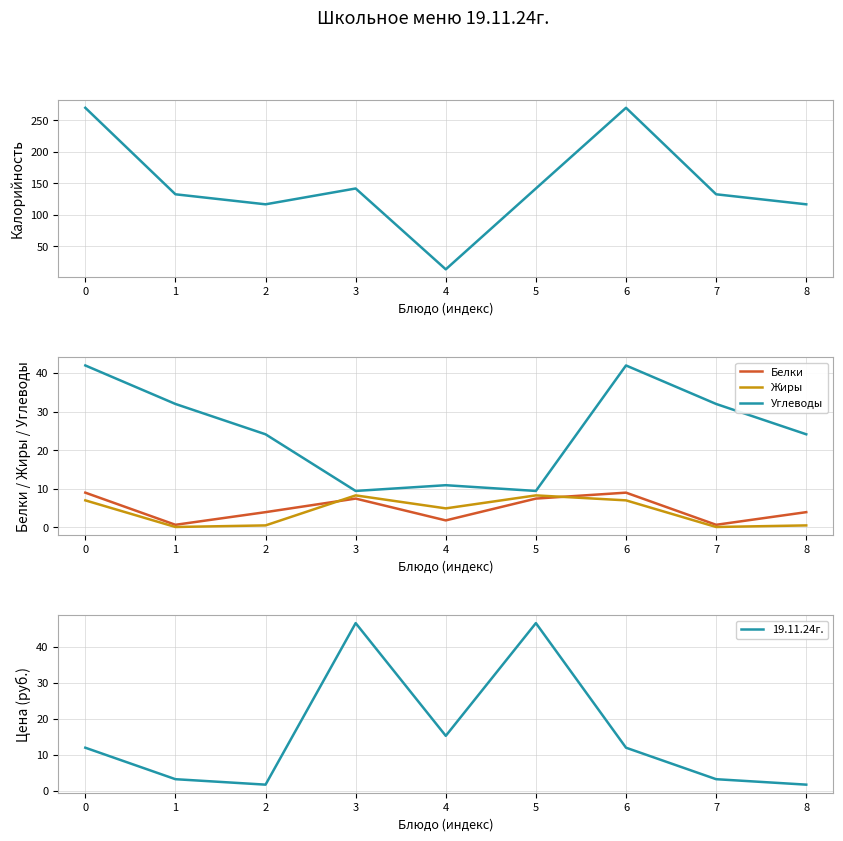

Where is Жиры nearest to the value 4?

4